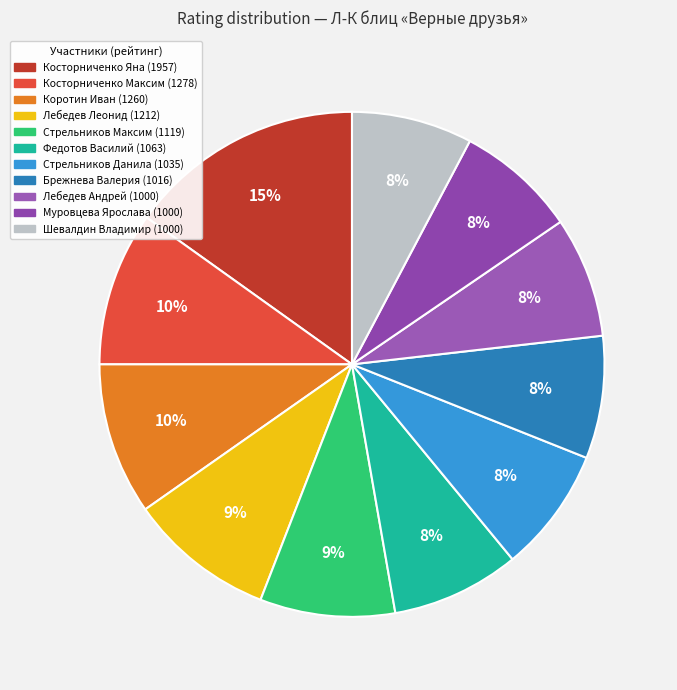

Is Шевалдин Владимир (1000) the majority of the pie?

No